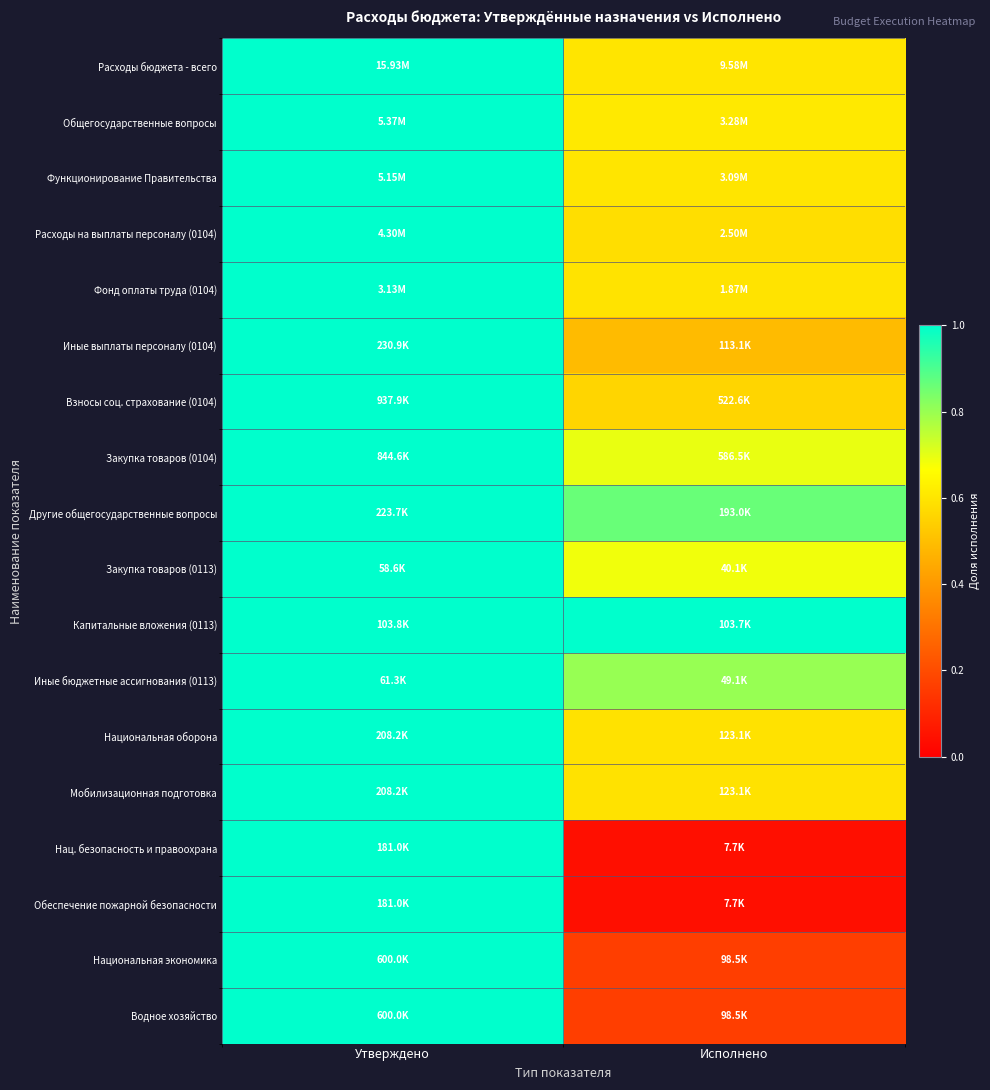

Reading right to left, extract all data points from this chart.

Расходы бюджета - всего: Исполнено=0.6	Утверждено=1.0
Общегосударственные вопросы: Исполнено=0.6	Утверждено=1.0
Функционирование Правительства: Исполнено=0.6	Утверждено=1.0
Расходы на выплаты персоналу (0104): Исполнено=0.6	Утверждено=1.0
Фонд оплаты труда (0104): Исполнено=0.6	Утверждено=1.0
Иные выплаты персоналу (0104): Исполнено=0.5	Утверждено=1.0
Взносы соц. страхование (0104): Исполнено=0.6	Утверждено=1.0
Закупка товаров (0104): Исполнено=0.7	Утверждено=1.0
Другие общегосударственные вопросы: Исполнено=0.9	Утверждено=1.0
Закупка товаров (0113): Исполнено=0.7	Утверждено=1.0
Капитальные вложения (0113): Исполнено=1.0	Утверждено=1.0
Иные бюджетные ассигнования (0113): Исполнено=0.8	Утверждено=1.0
Национальная оборона: Исполнено=0.6	Утверждено=1.0
Мобилизационная подготовка: Исполнено=0.6	Утверждено=1.0
Нац. безопасность и правоохрана: Исполнено=0.0	Утверждено=1.0
Обеспечение пожарной безопасности: Исполнено=0.0	Утверждено=1.0
Национальная экономика: Исполнено=0.2	Утверждено=1.0
Водное хозяйство: Исполнено=0.2	Утверждено=1.0